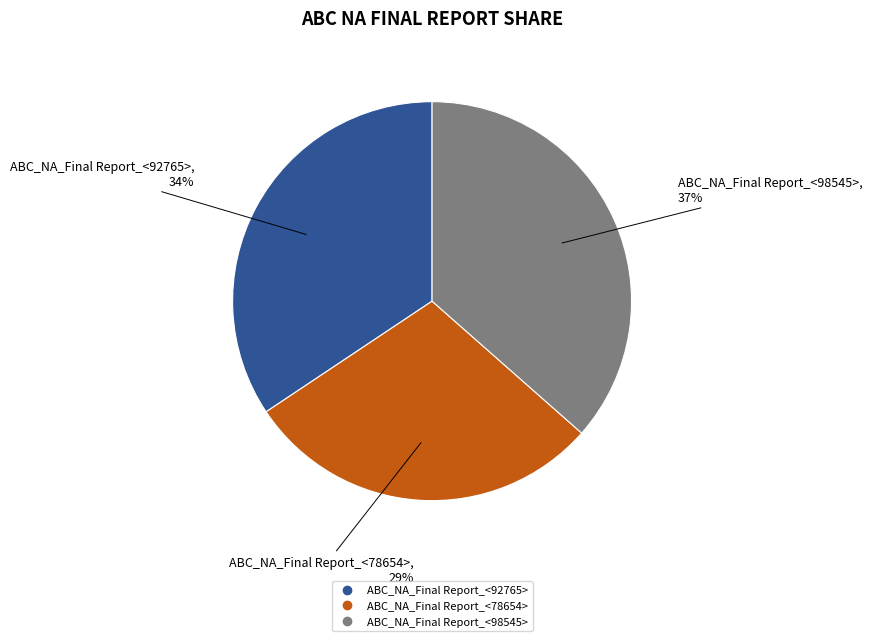

To the nearest percent, what is the average slice percentage?

33%